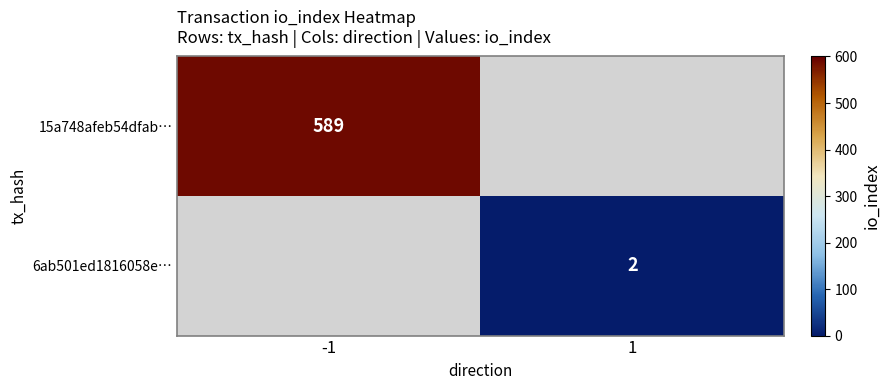

Is the value of 15a748afeb54dfab… at -1 greater than the value of 6ab501ed1816058e… at 1?

Yes